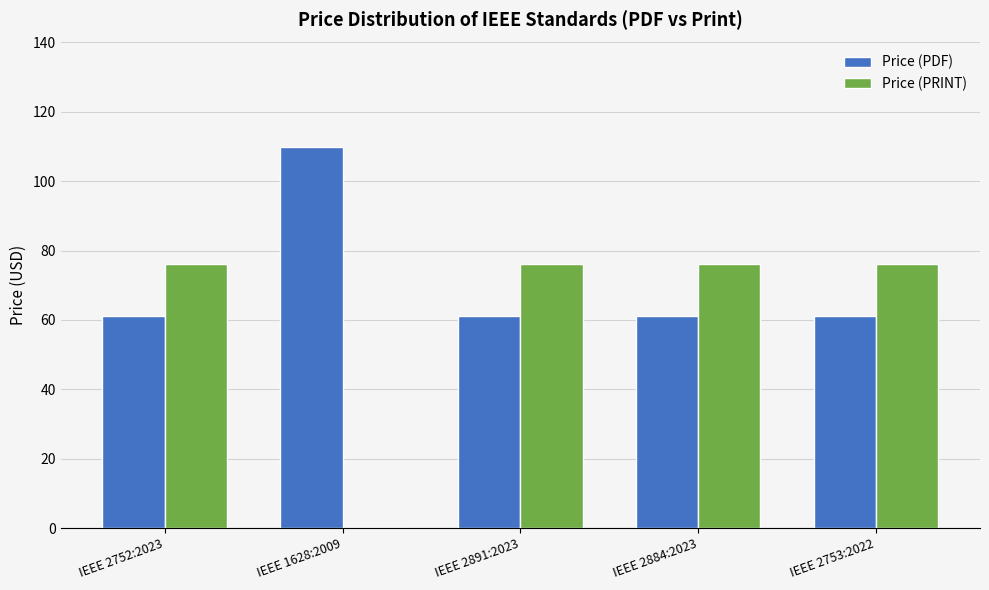

What is the sum of the Price (PRINT) values at IEEE 2752:2023 and IEEE 2753:2022?

152